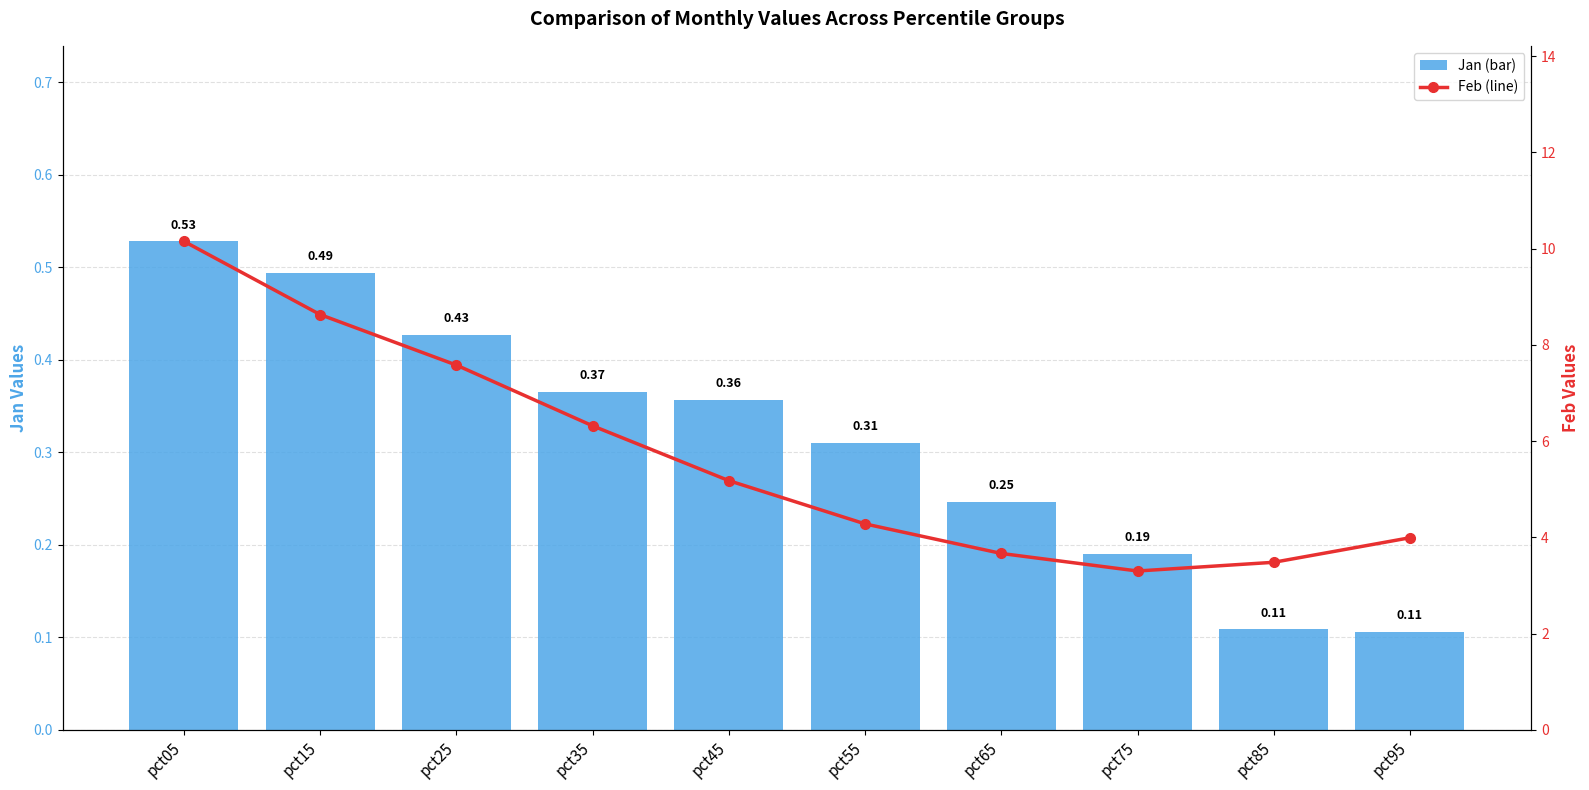

What is the spread (max minus min) of values at pct85?

3.4